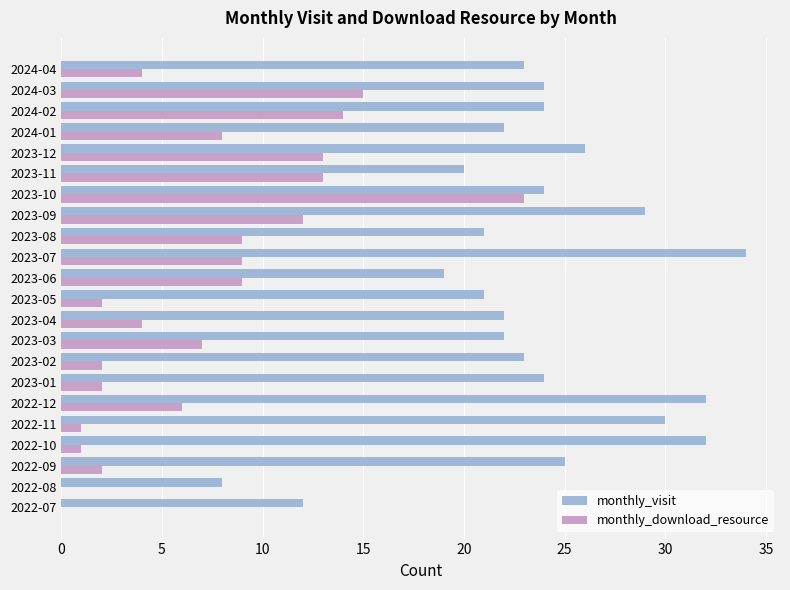

At which category is the sum across all series the highest?

2023-10